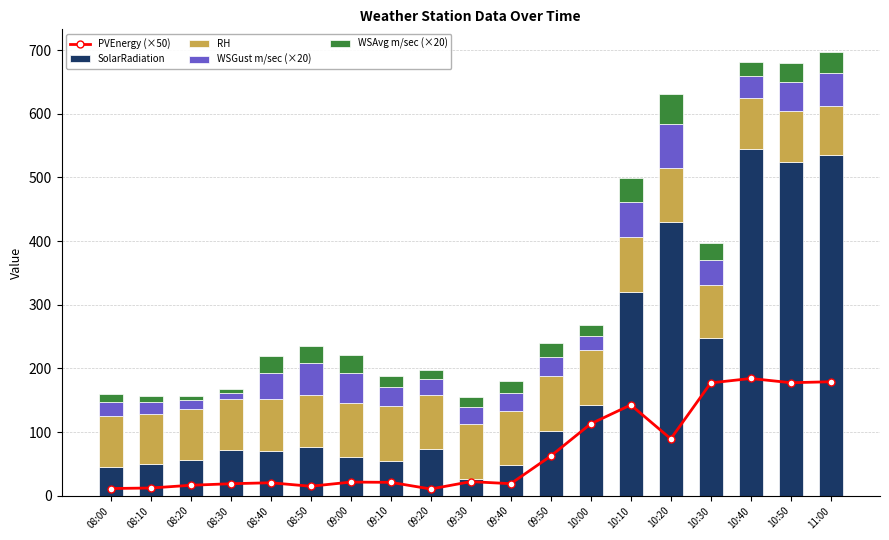

What position from the right is 11:00?

1